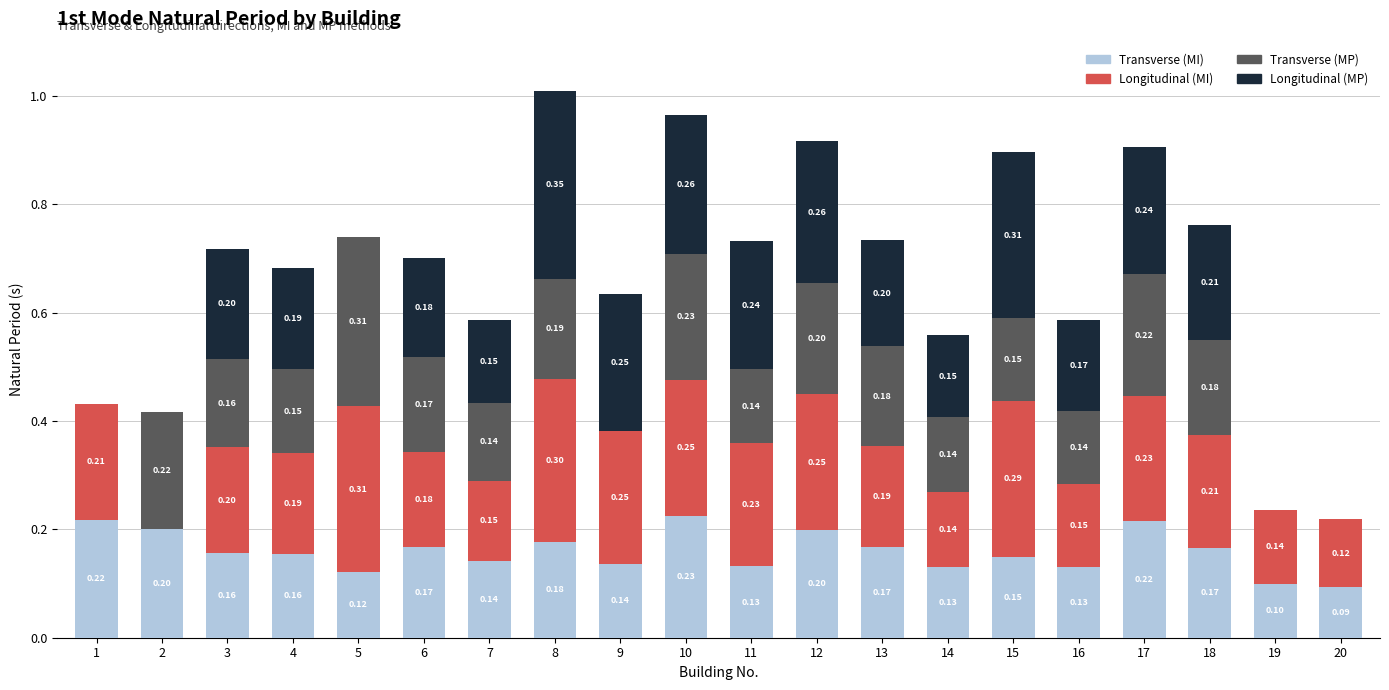

What is the total value across all series at 2?

0.4